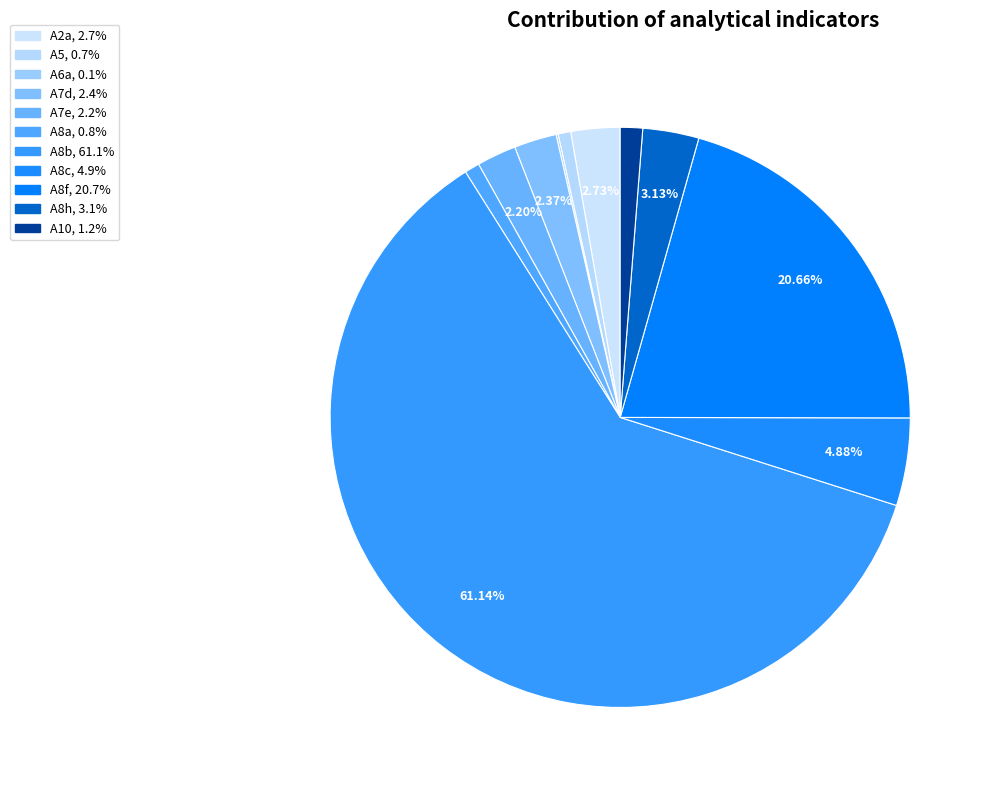

What percentage is the A5 slice, to the nearest percent?

1%